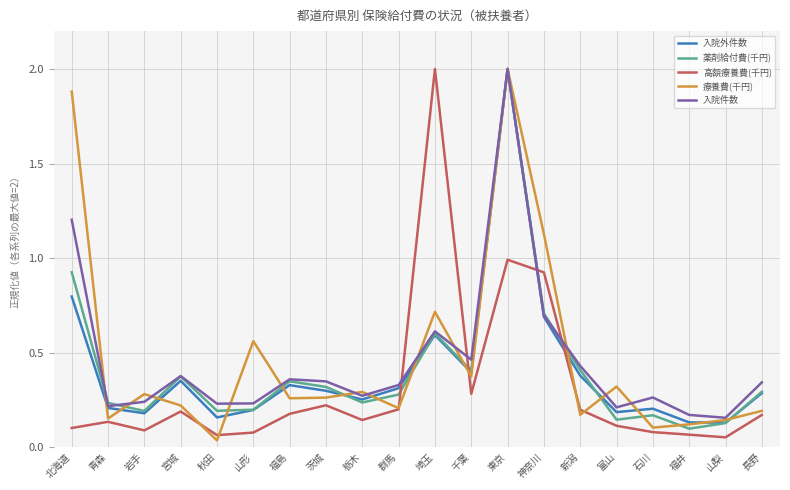

Between 新潟 and 山梨, which series saw the biggest shift?

薬剤給付費(千円)